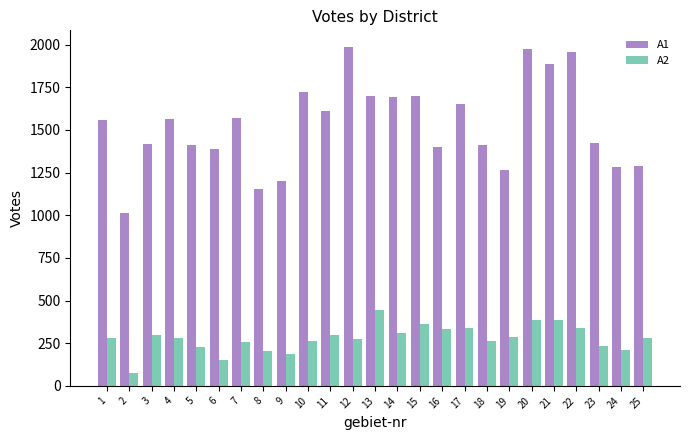

What is the lowest value of the A1 series?

1011